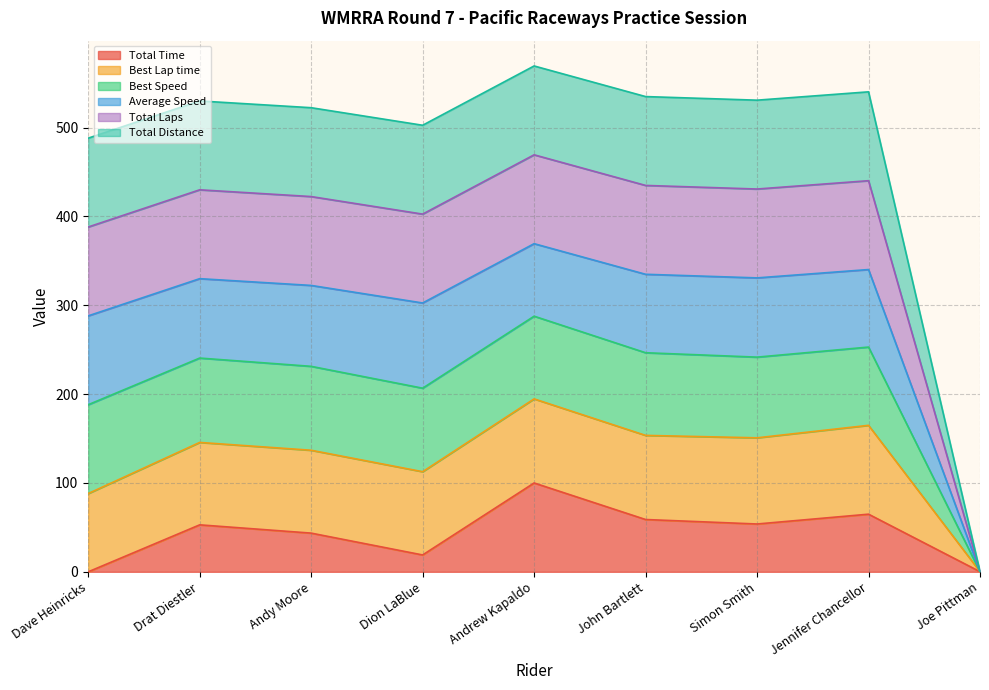

The value of Total Laps at John Bartlett is 166.8. True or false?

False